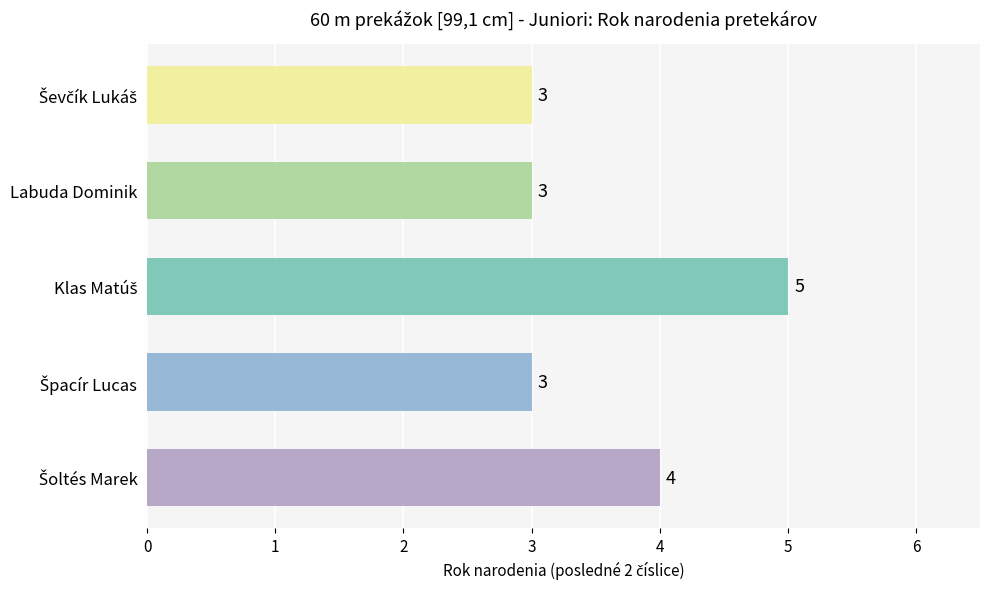

What is the sum of all values?

18